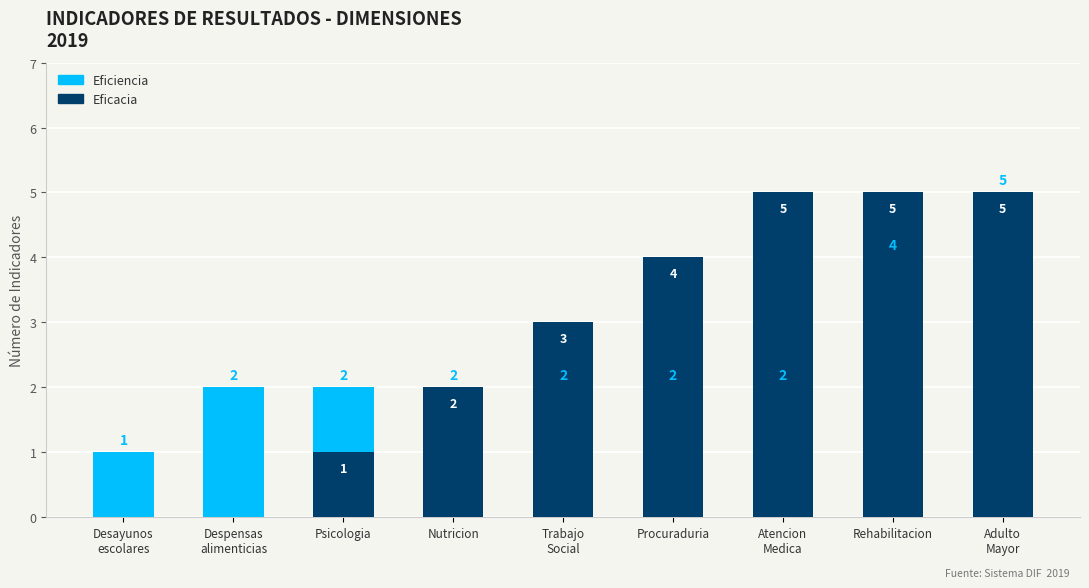

The Eficiencia series shows 2 at Despensas
alimenticias. True or false?

True